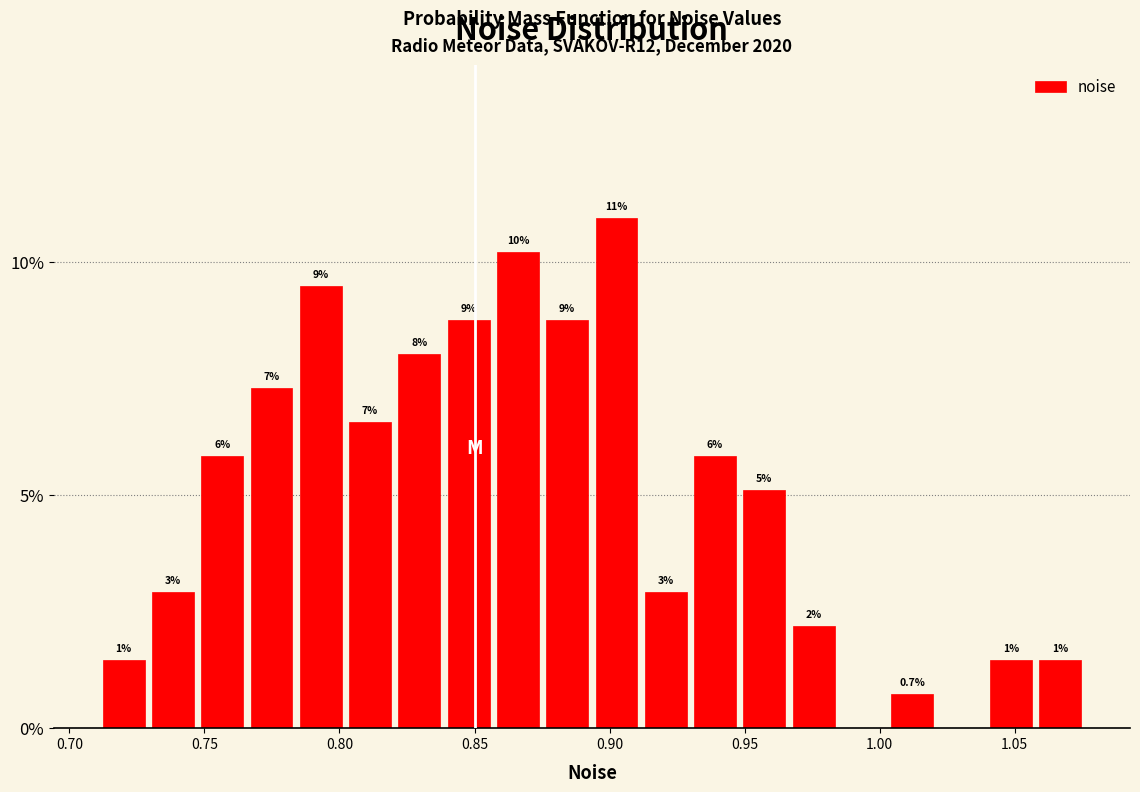

Around what value on the x-axis is the tallest bar? Give the approximate position of its centre, as read against the axis.

0.905